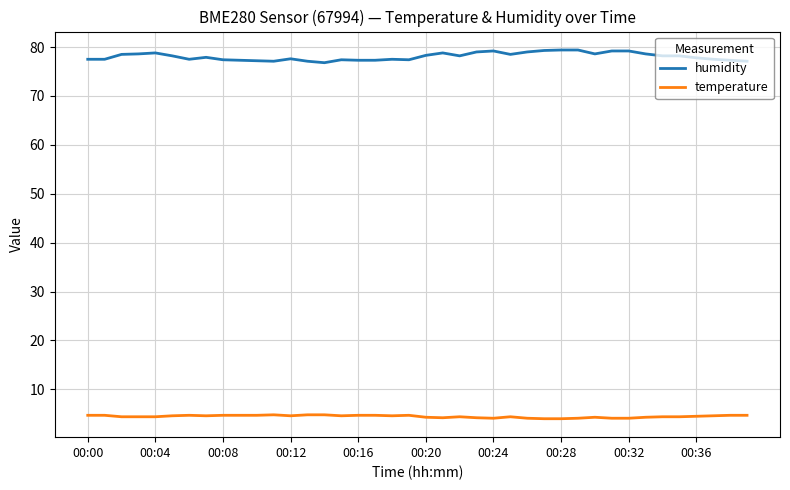

Which series has the widest spread of values?

humidity